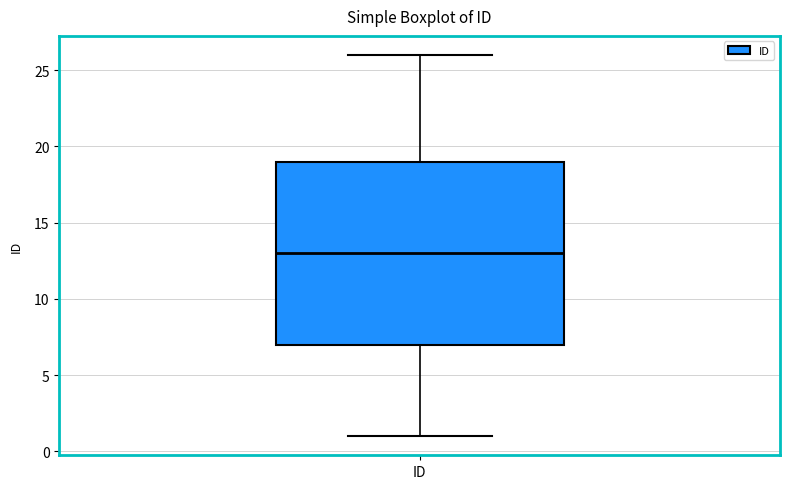

Where does the upper whisker of the box for ID end on the y-axis? The values are not printed on the chart, so give them approximately, as read against the axis.

26